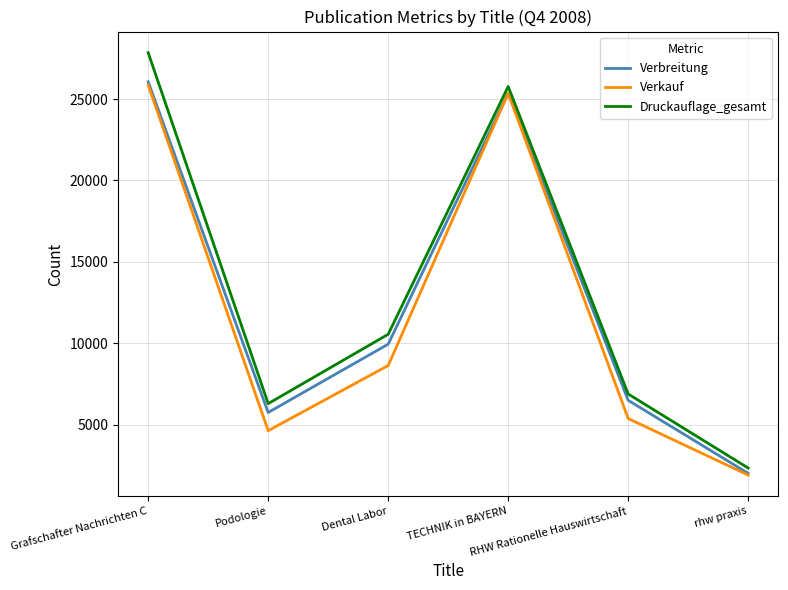

How many values in the Verkauf series are below 8628?

3